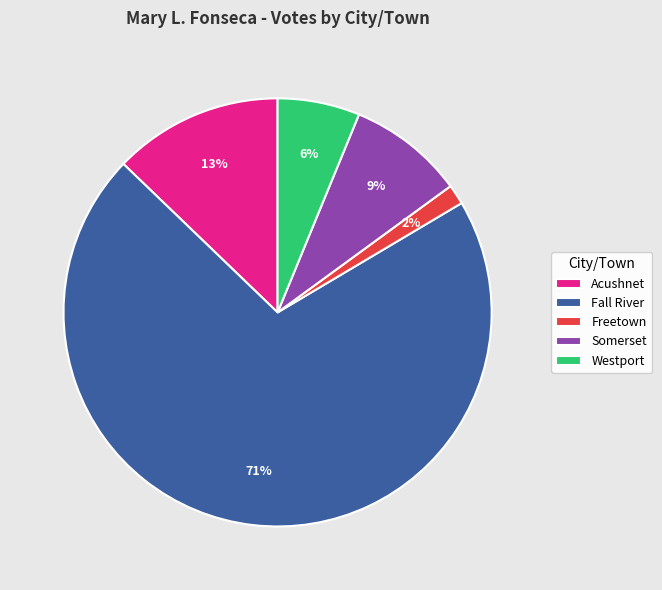

Which has a higher value, Westport or Freetown?

Westport